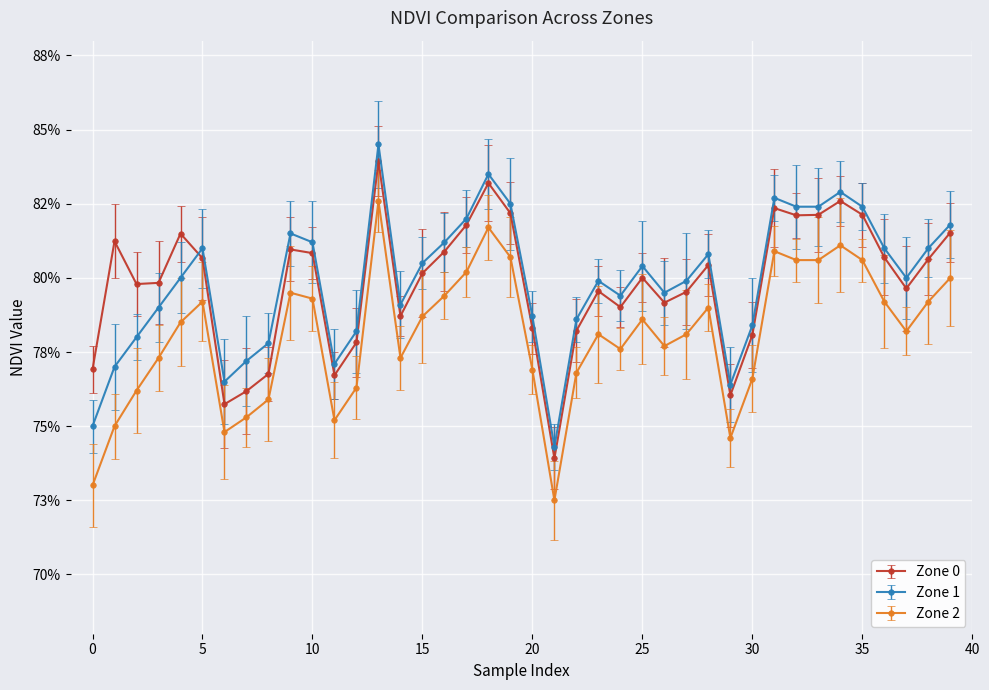

True or false: Zone 0 and Zone 1 cross at least once.

True